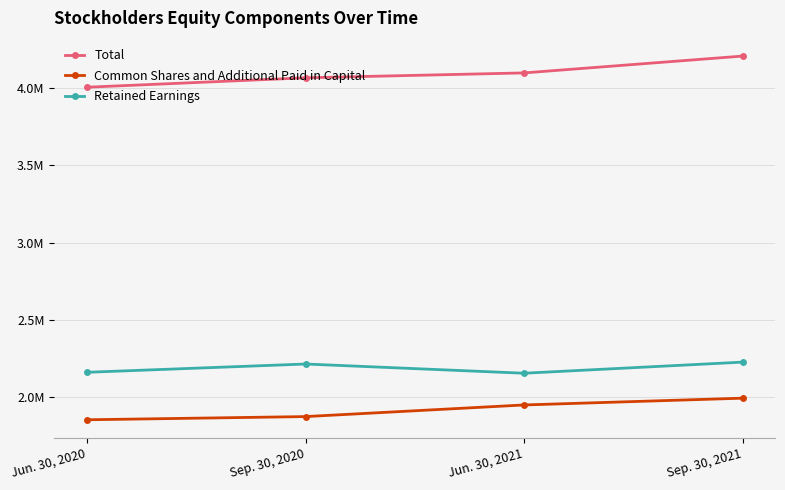

Reading right to left, what are all the values shown in this chart?

Total: 4208515	4099453	4067720	4006709
Common Shares and Additional Paid in Capital: 1991719	1947764	1872411	1851777
Retained Earnings: 2225363	2153326	2213053	2159396